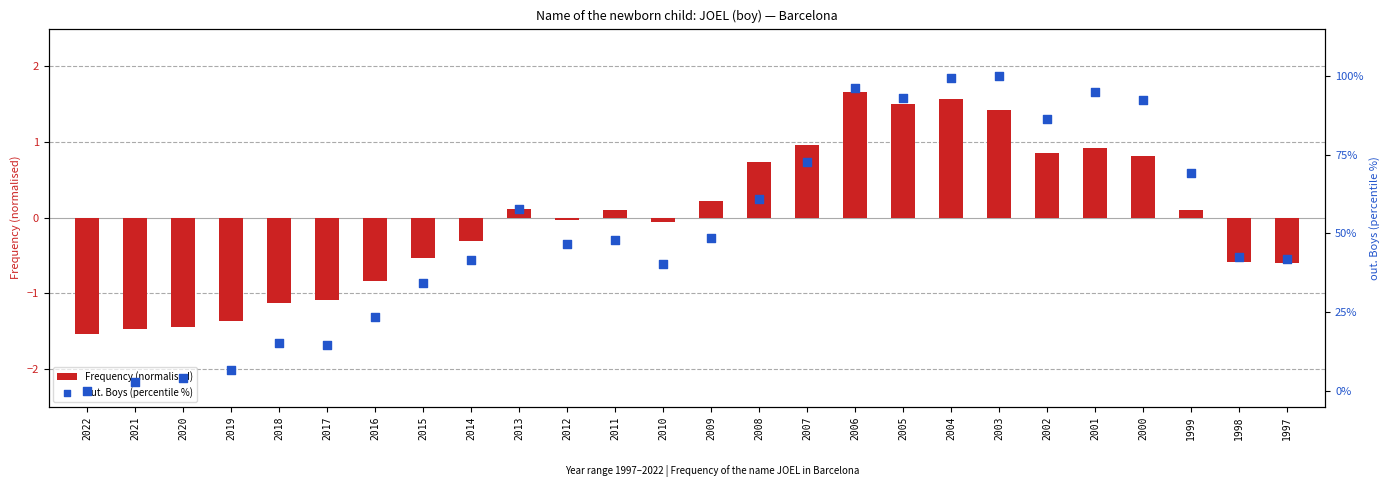

What is the total value across all series at 2014?

41.3